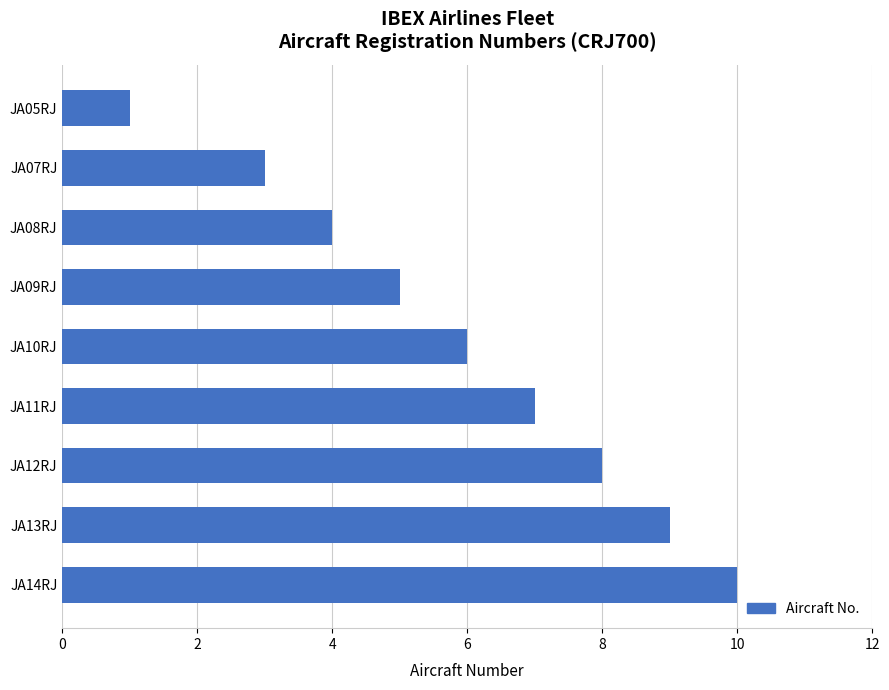

Where is the data nearest to the value 5?

JA09RJ